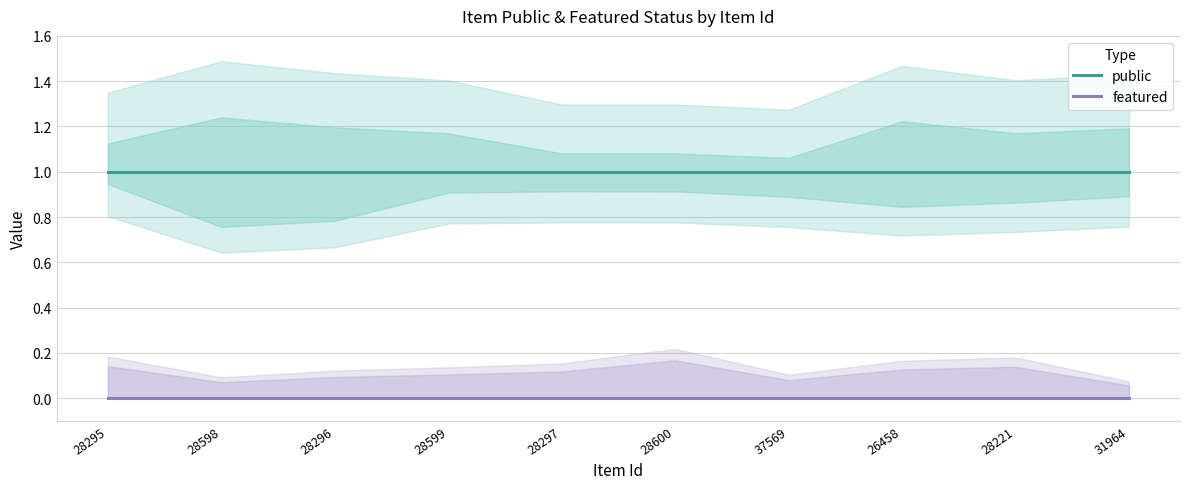

Reading left to right, list all the values displayed in this chart.

public: 28295=1	28598=1	28296=1	28599=1	28297=1	28600=1	37569=1	26458=1	28221=1	31964=1
featured: 28295=0	28598=0	28296=0	28599=0	28297=0	28600=0	37569=0	26458=0	28221=0	31964=0